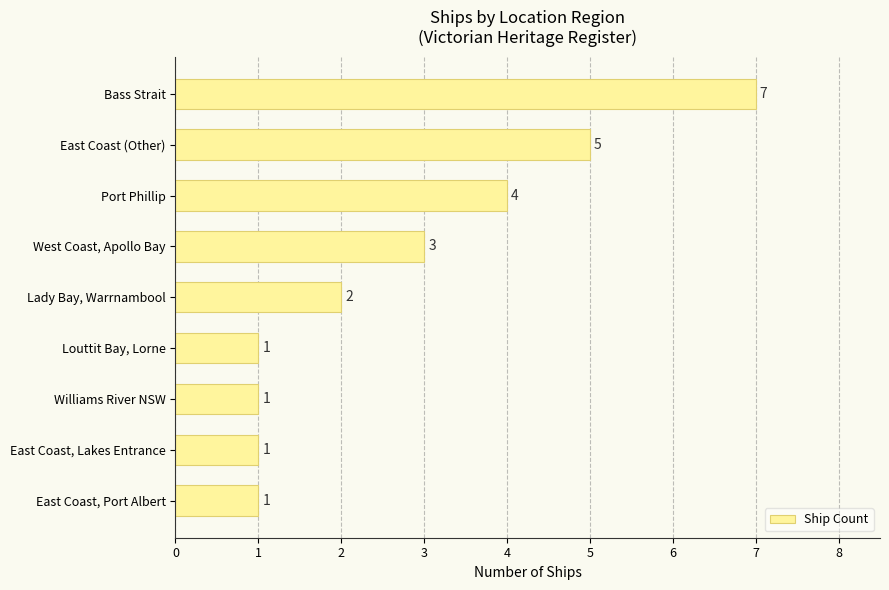

The chart shows a value of 7 at Bass Strait. True or false?

True